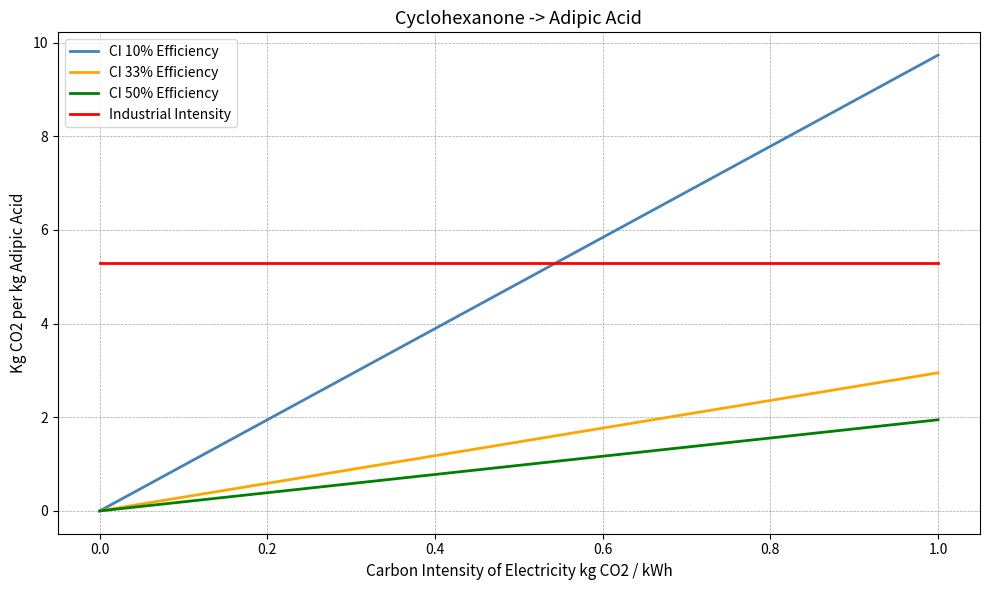

Is this an area chart (filled region under the line)?

No